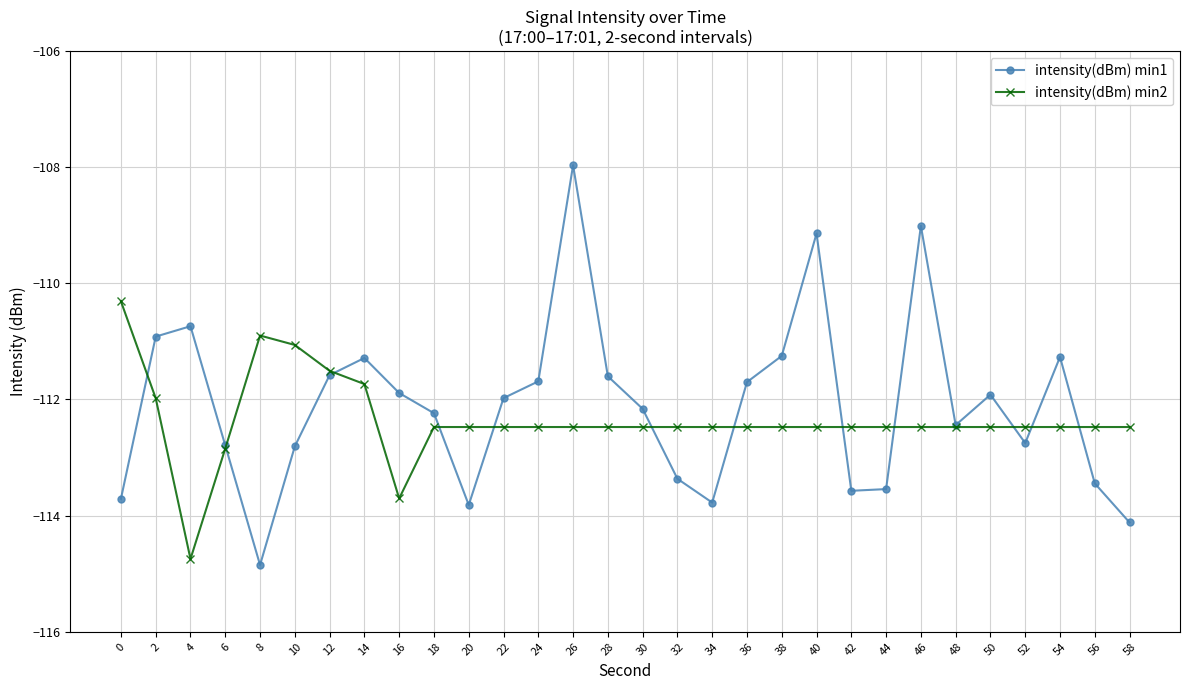

What is the total value across all series at 22?

-224.5